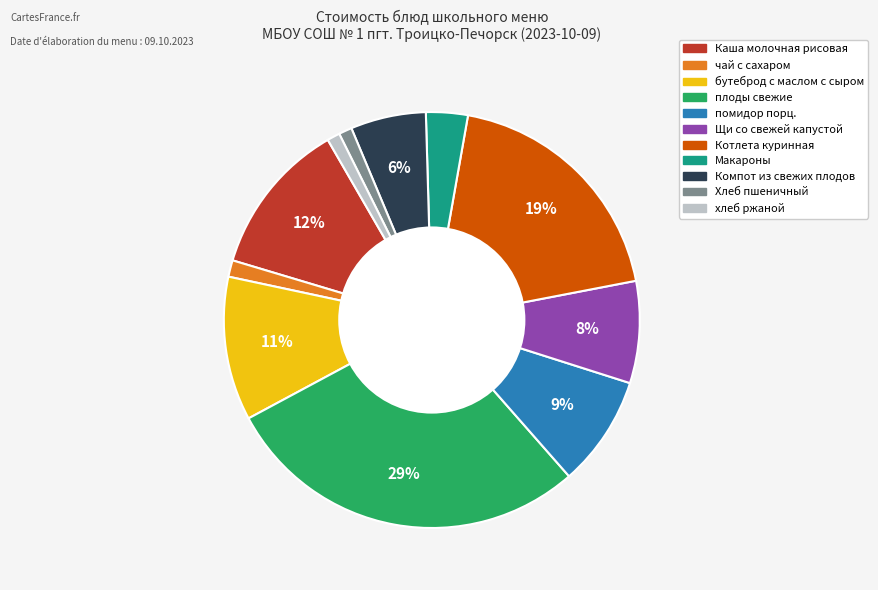

To the nearest percent, what portion does хлеб ржаной represent?

1%